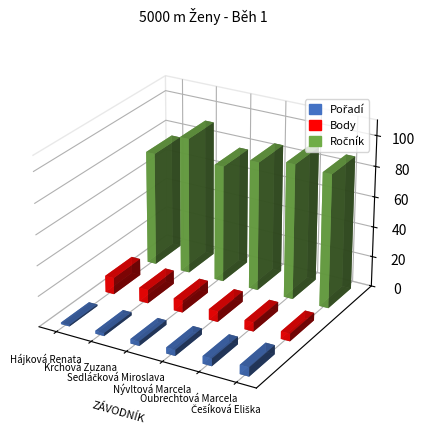

What position from the right is Nývltová
Marcela?

3